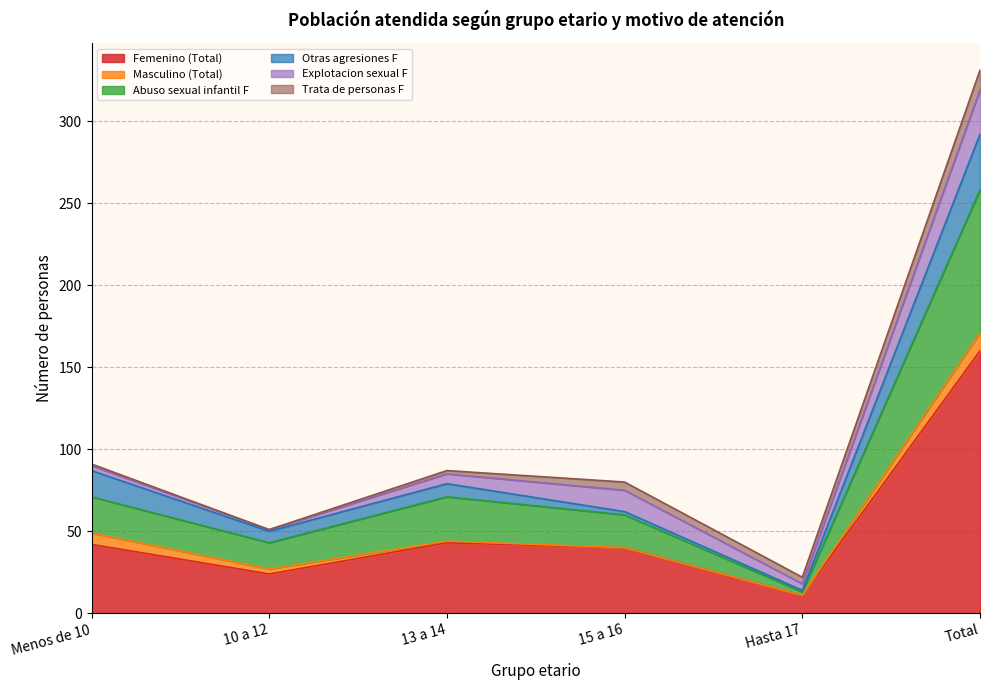

Between 10 a 12 and 15 a 16, which series saw the biggest shift?

Femenino (Total)